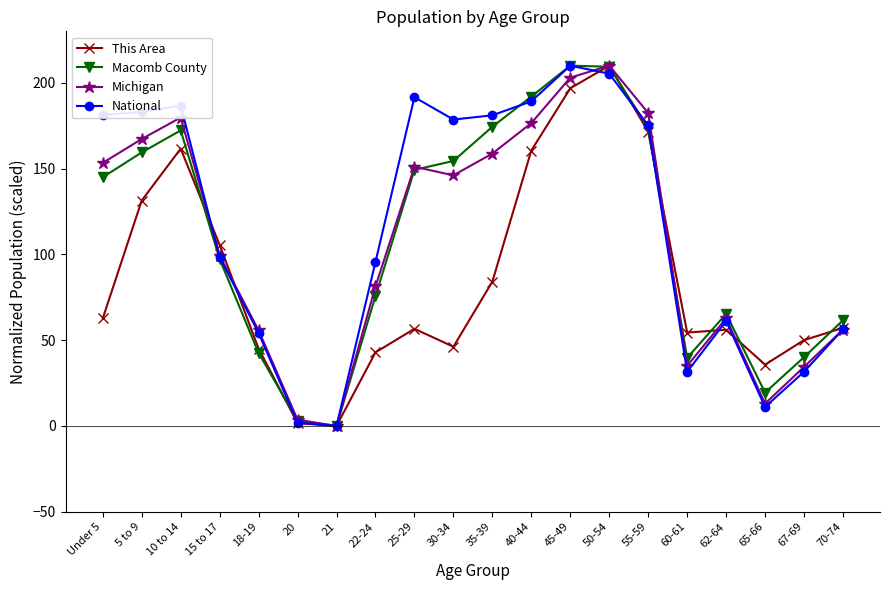

What is the value of the Michigan point at the 20th from the left?

56.1